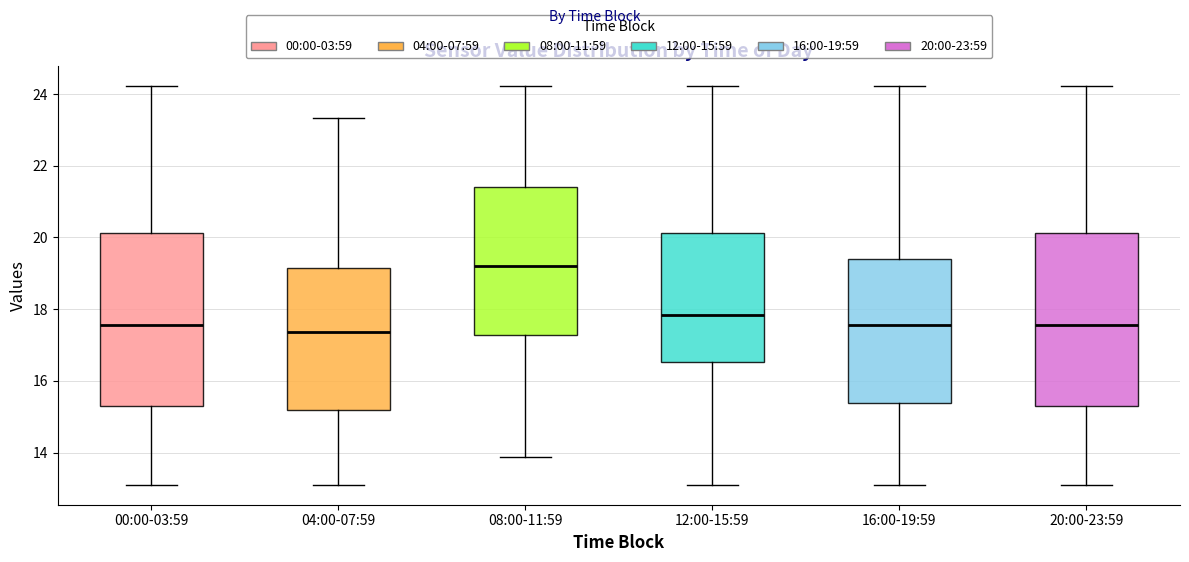

Reading left to right, read every box against the y-axis: the position of its median line, the range the box covers, and the ends of its whiskers. The values are not printed on the chart, so give them approximately, as read against the axis.

00:00-03:59: median 17.6, box 15.4 to 20.2, whiskers 13.2 to 24.2
04:00-07:59: median 17.4, box 15.2 to 19.2, whiskers 13.2 to 23.4
08:00-11:59: median 19.2, box 17.2 to 21.4, whiskers 13.8 to 24.2
12:00-15:59: median 17.8, box 16.6 to 20.2, whiskers 13.2 to 24.2
16:00-19:59: median 17.6, box 15.4 to 19.4, whiskers 13.2 to 24.2
20:00-23:59: median 17.6, box 15.4 to 20.2, whiskers 13.2 to 24.2